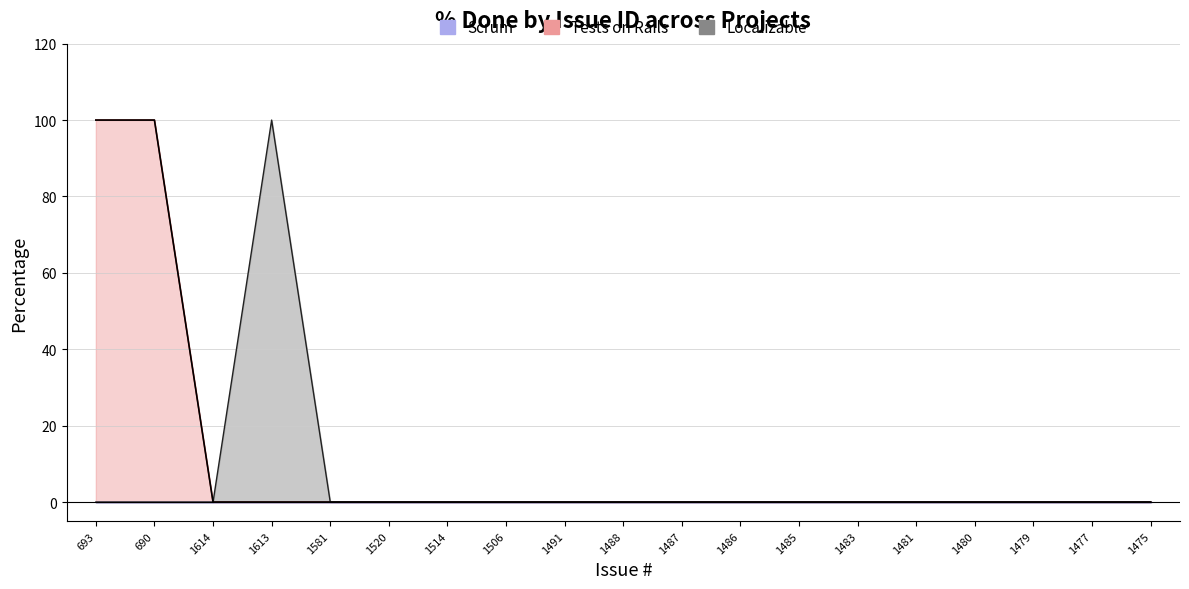

Does the chart have visible grid lines?

Yes